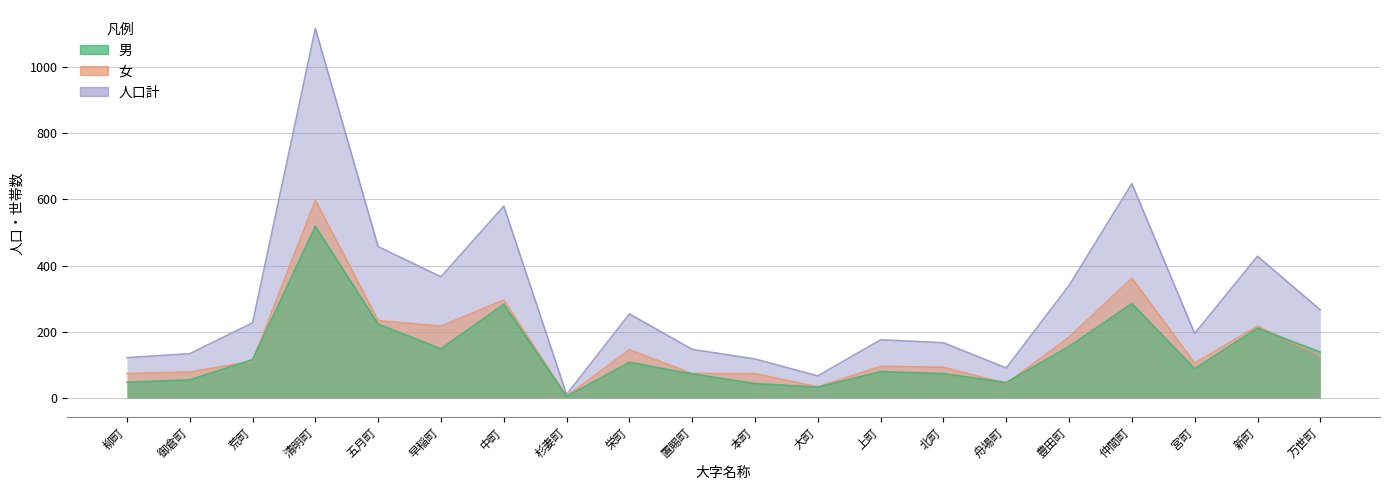

Which series changed the most between 荒町 and 栄町?

女